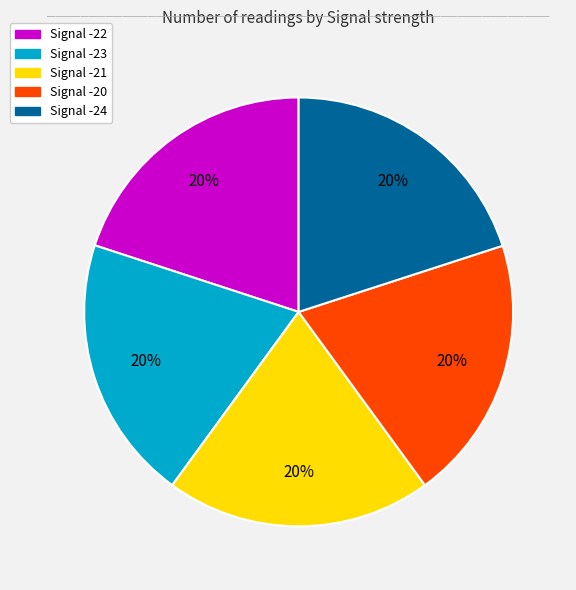

What percentage is the Signal -21 slice, to the nearest percent?

20%